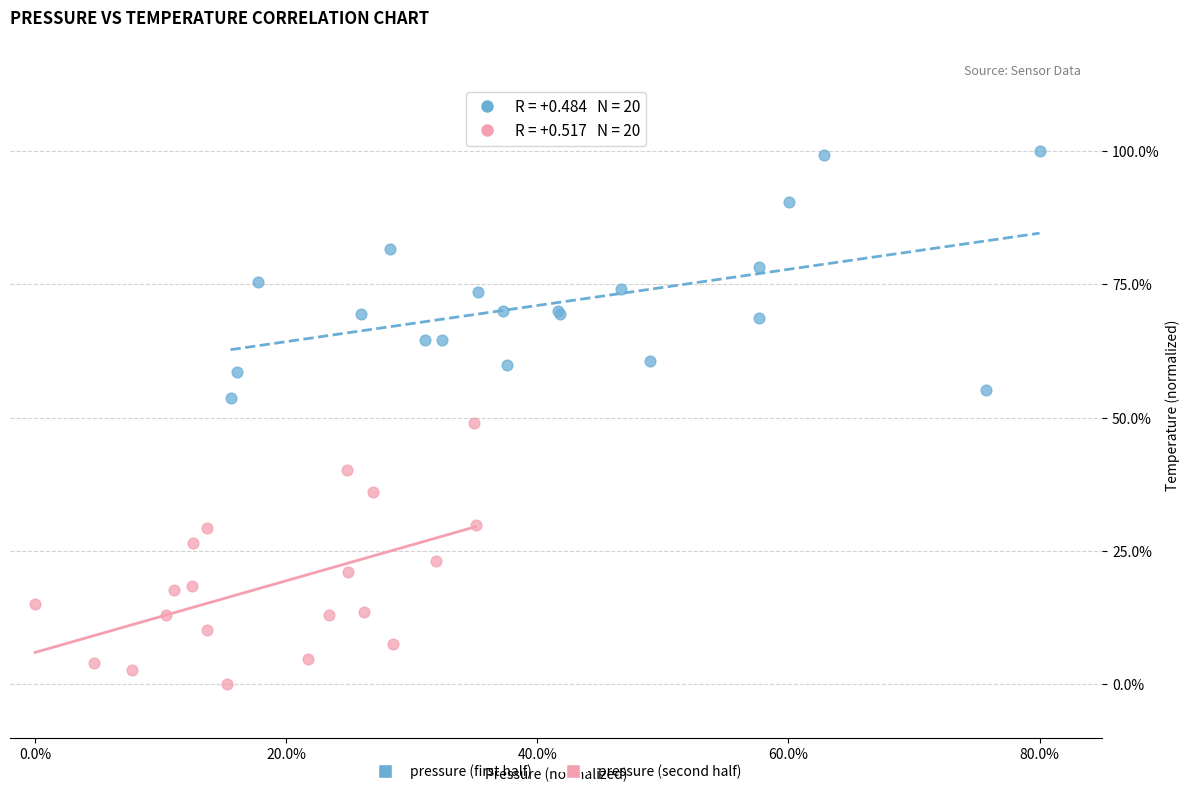

What are all the series names shown in the legend?

pressure (first half), pressure (second half)